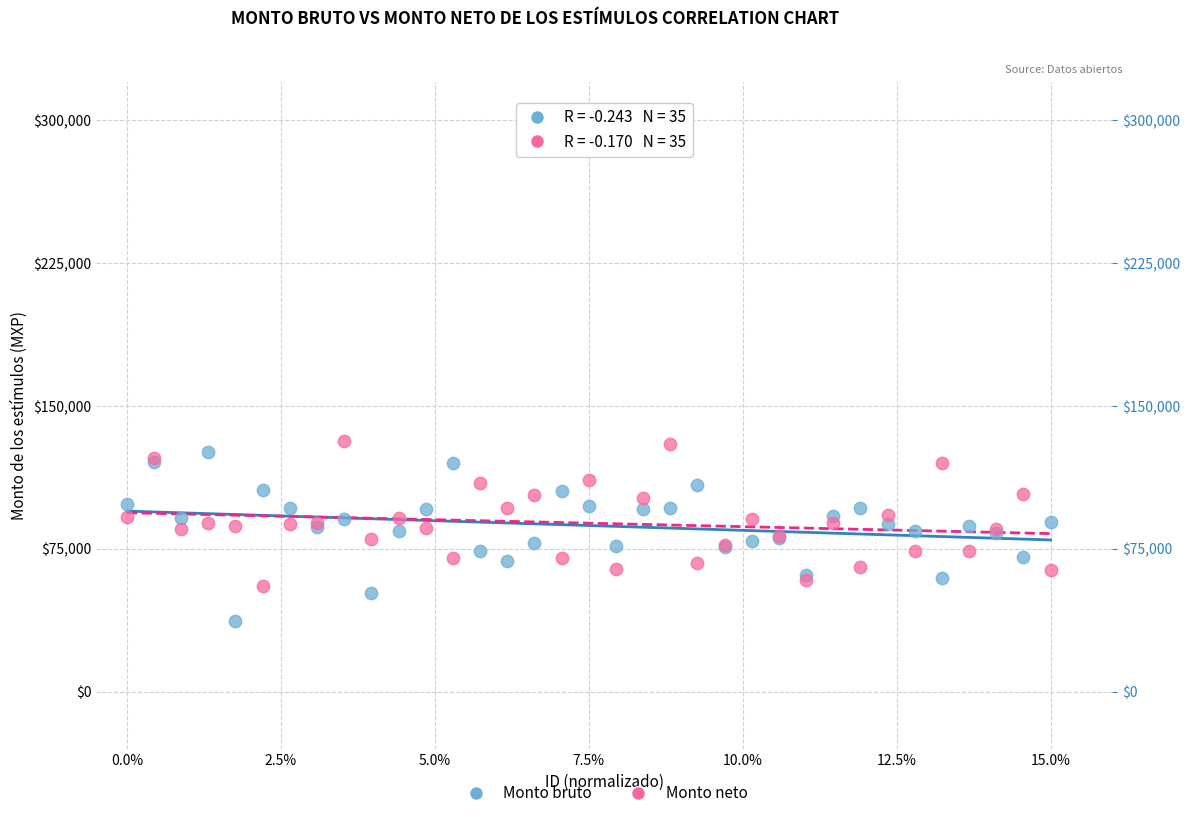

Which series reaches the minimum Y coordinate?

Monto bruto